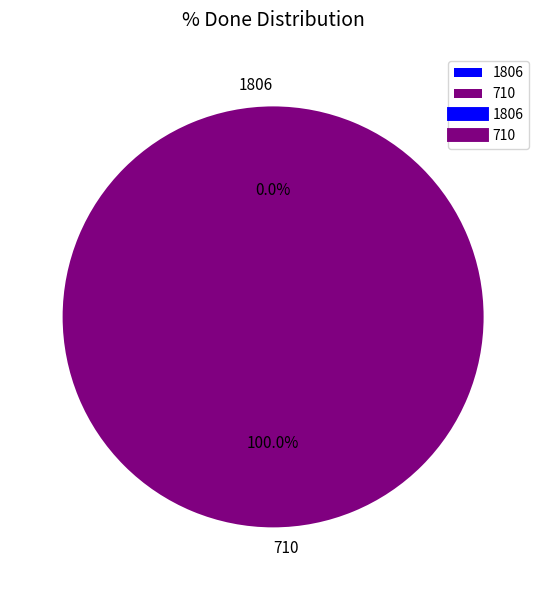

Is there a majority slice in this chart?

Yes